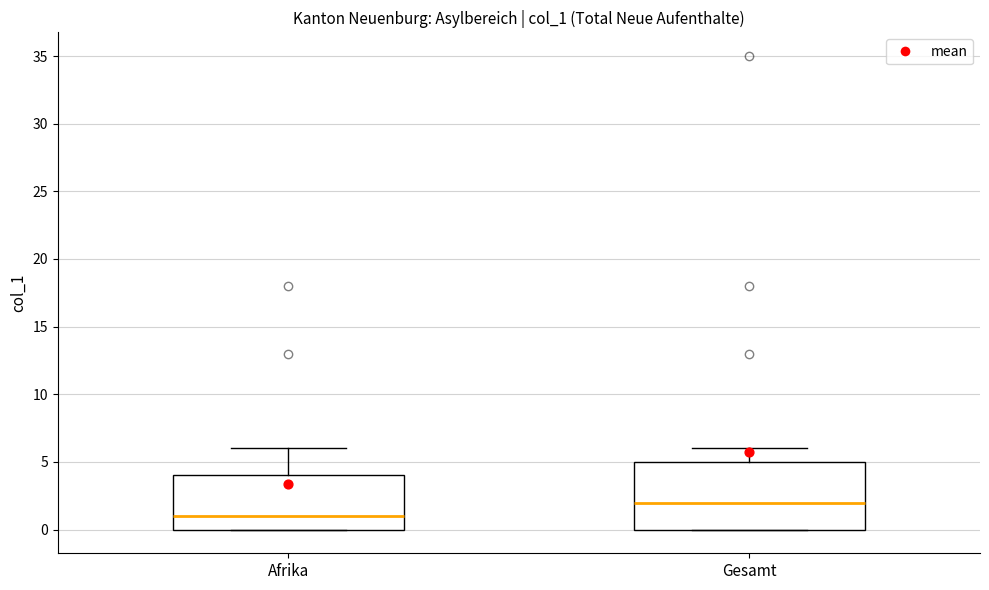

Where is the upper edge of the box for Afrika on the y-axis? The values are not printed on the chart, so give them approximately, as read against the axis.

4